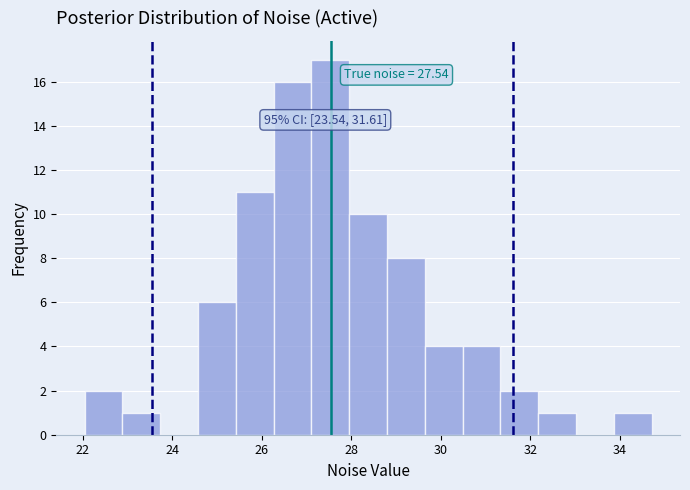

Over which range of the x-axis is the bar tallest?

27.2 to 28.0